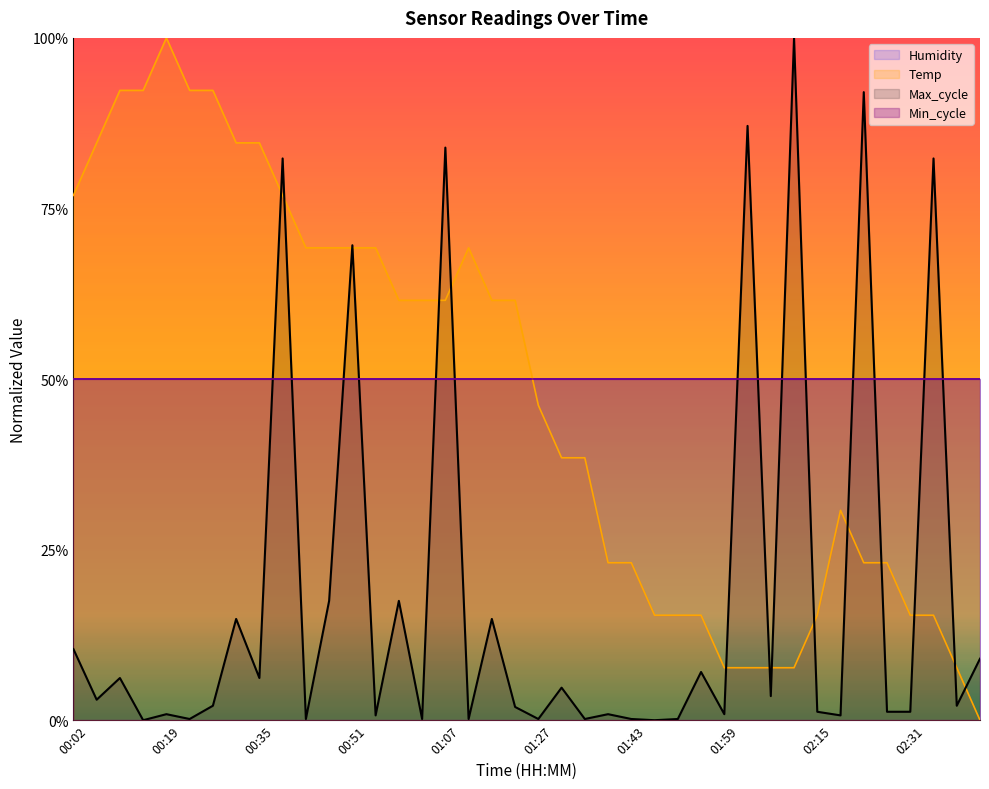

What is the average value of the Temp series?

0.5